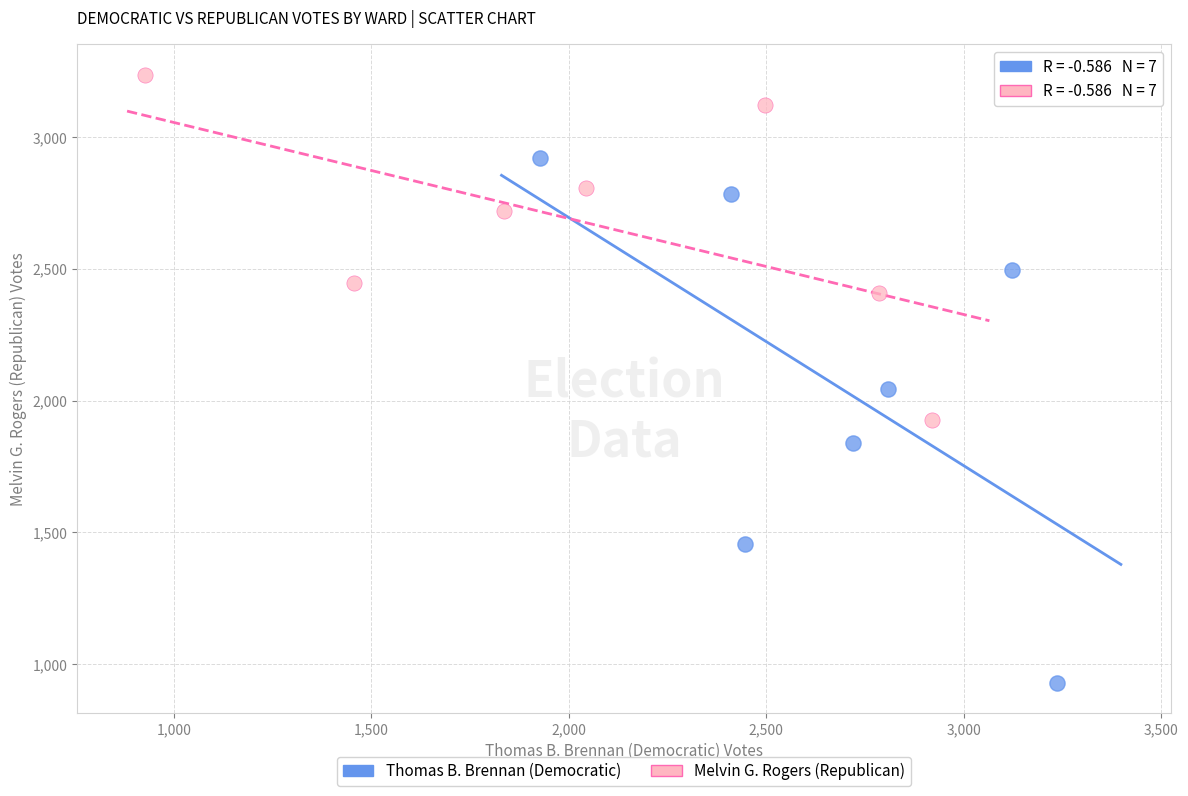

Which series contains the highest Y value?

Melvin G. Rogers (Republican)